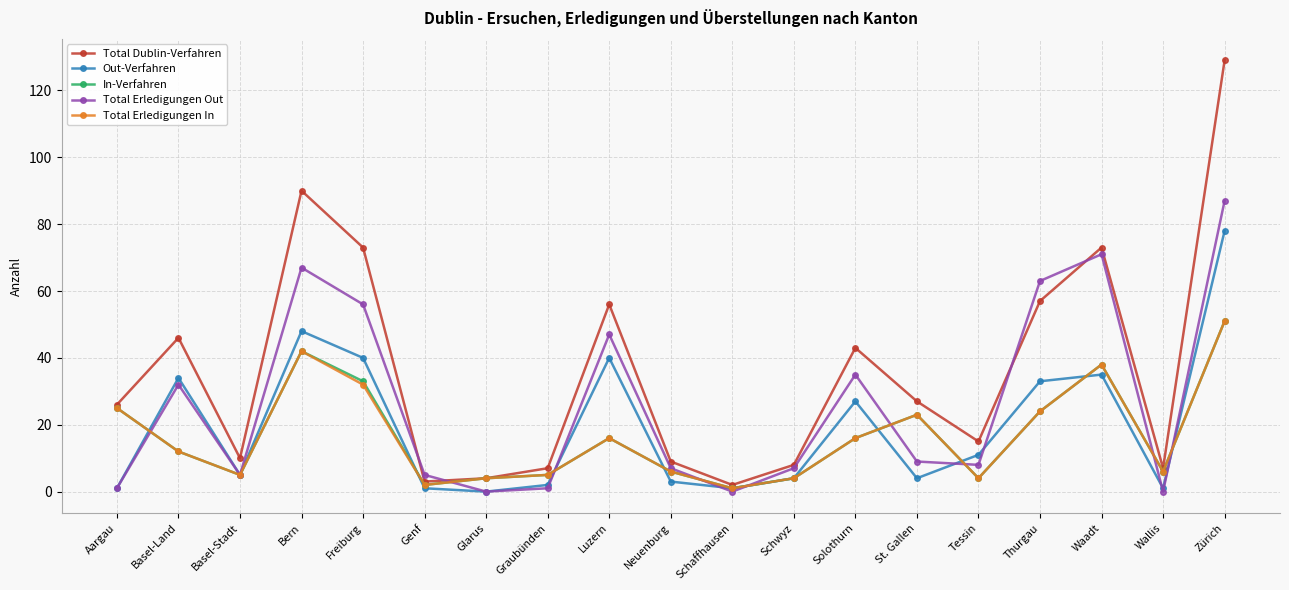

Which series has the largest total across all categories?

Total Dublin-Verfahren